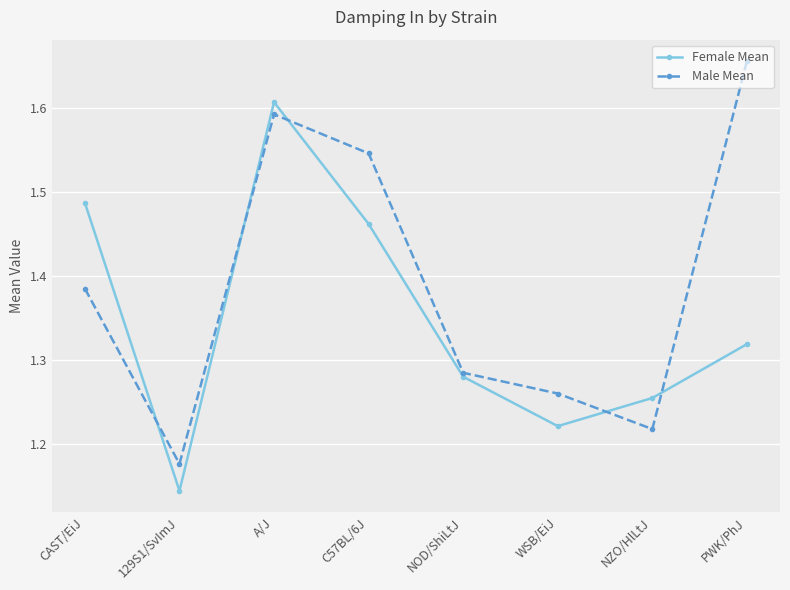

Does the chart have visible grid lines?

Yes